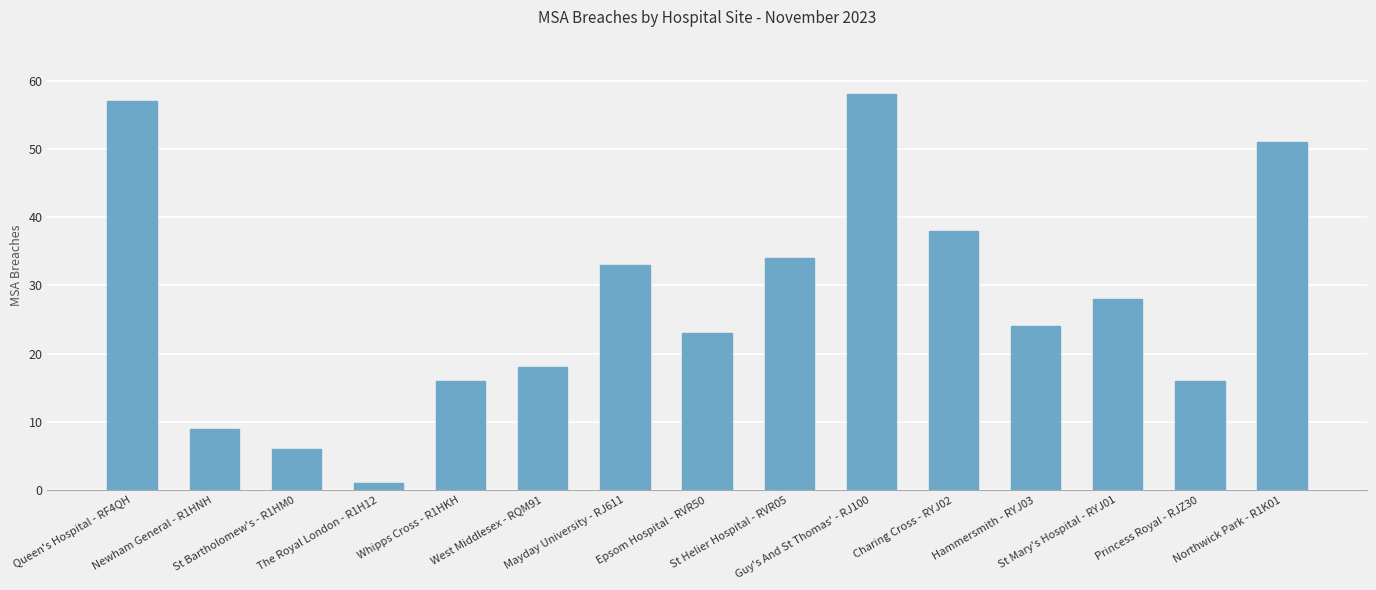

What position from the left is St Helier Hospital - RVR05?

9